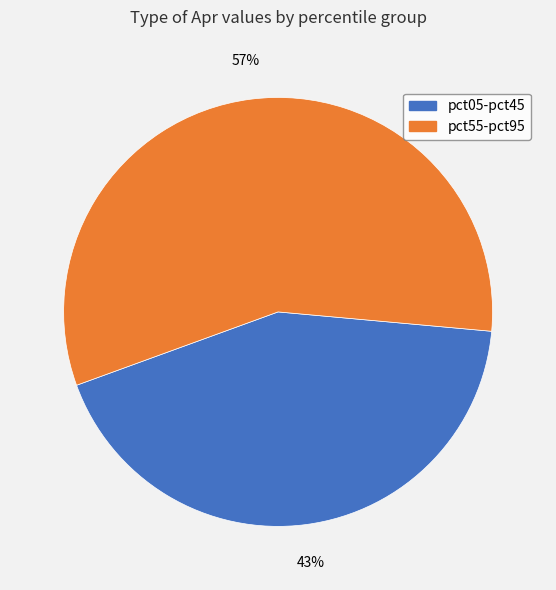

To the nearest percent, what is the average slice percentage?

50%